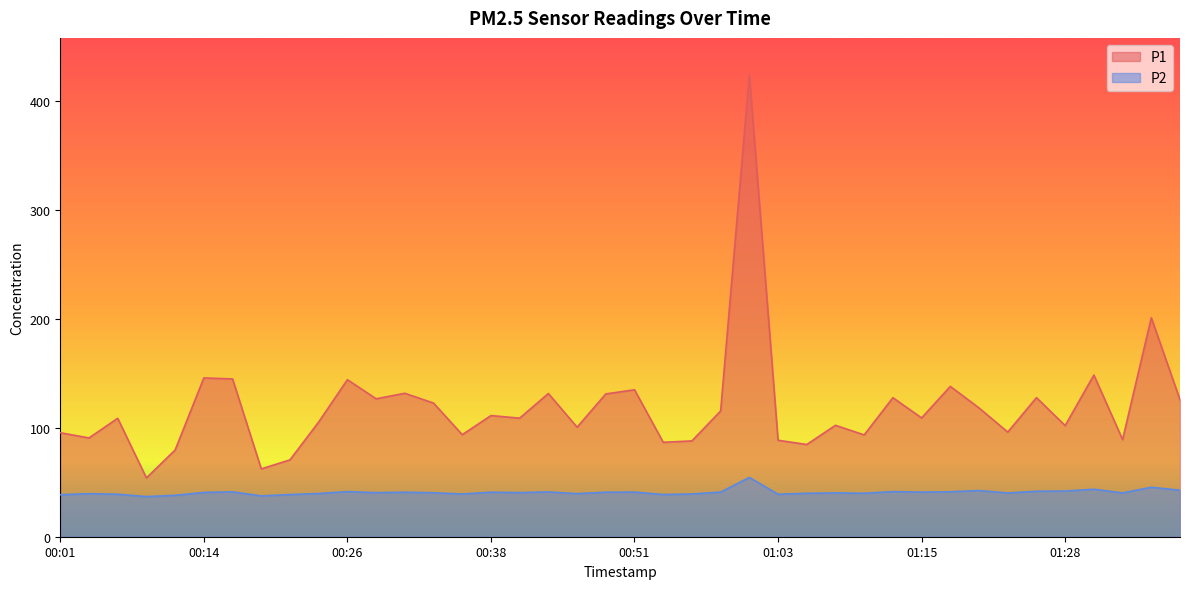

Reading left to right, list all the values displayed in this chart.

P1: 00:01=95.5	00:04=90.7	00:06=108.7	00:09=54.0	00:11=79.6	00:14=145.8	00:16=144.9	00:19=62.3	00:21=70.6	00:24=105.3	00:26=144.2	00:28=126.7	00:31=131.7	00:33=122.7	00:36=93.7	00:38=111.2	00:41=108.9	00:43=131.5	00:46=100.6	00:48=131.1	00:51=134.9	00:53=86.7	00:56=88.0	00:58=115.5	01:01=424.1	01:03=88.6	01:05=84.7	01:08=102.3	01:10=93.5	01:13=127.6	01:15=109.1	01:18=138.0	01:20=118.2	01:23=96.1	01:25=127.7	01:28=102.0	01:30=148.4	01:33=89.2	01:35=201.1	01:38=125.7
P2: 00:01=38.6	00:04=39.5	00:06=39.0	00:09=36.8	00:11=38.0	00:14=40.7	00:16=41.2	00:19=37.5	00:21=38.7	00:24=39.7	00:26=41.4	00:28=40.5	00:31=40.9	00:33=40.4	00:36=39.2	00:38=40.9	00:41=40.5	00:43=41.1	00:46=39.6	00:48=40.9	00:51=41.0	00:53=38.7	00:56=39.3	00:58=41.0	01:01=54.4	01:03=39.0	01:05=39.9	01:08=40.2	01:10=39.9	01:13=41.4	01:15=41.0	01:18=41.3	01:20=42.4	01:23=40.2	01:25=41.7	01:28=41.9	01:30=43.6	01:33=40.2	01:35=45.4	01:38=42.7